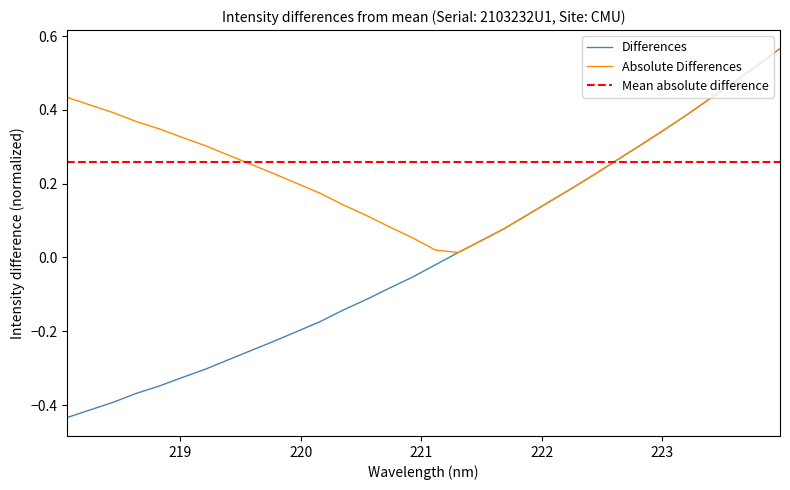

What is the value of the 13th point from the left?

-0.1